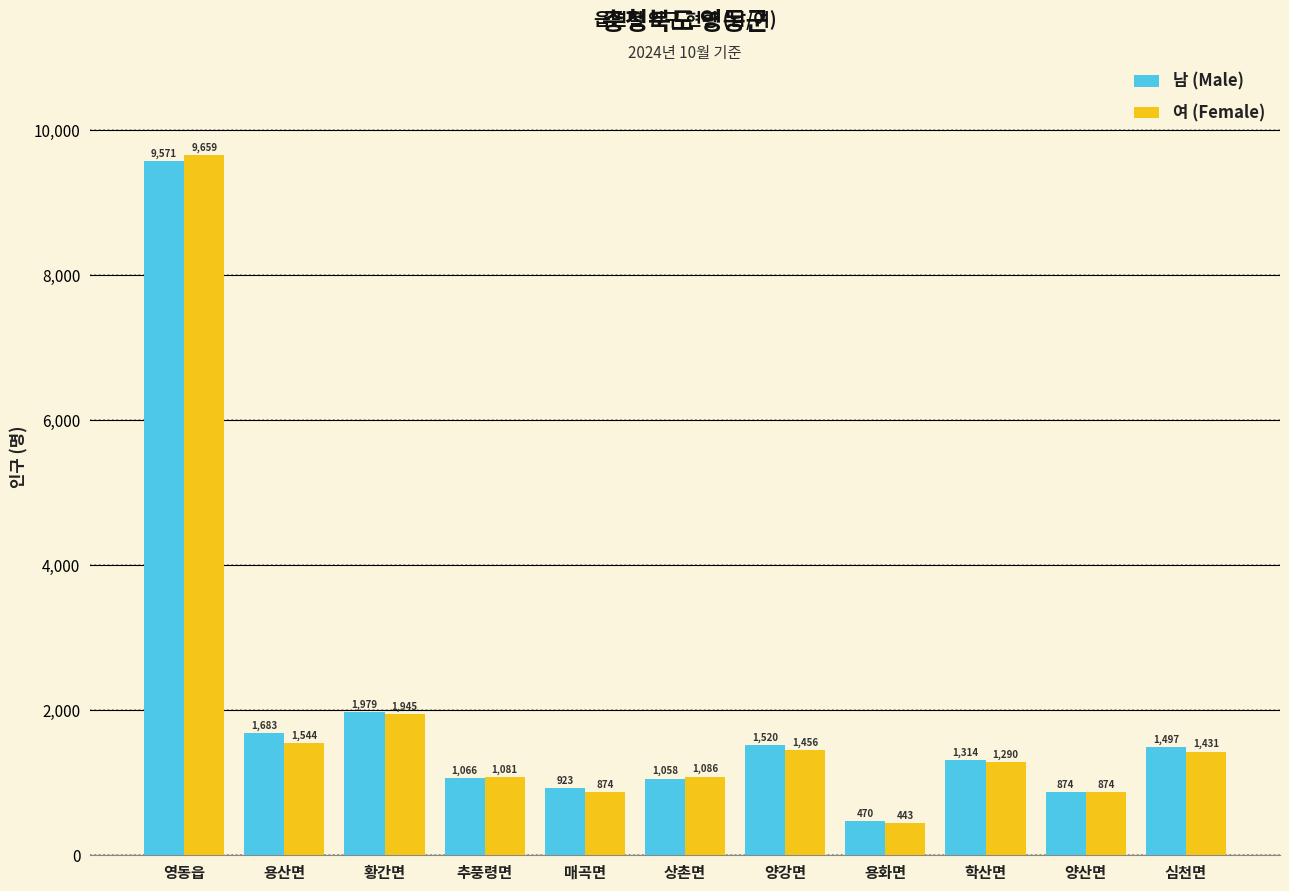

What is the difference between the second highest and second lowest values in the 여 (Female) series?

1071